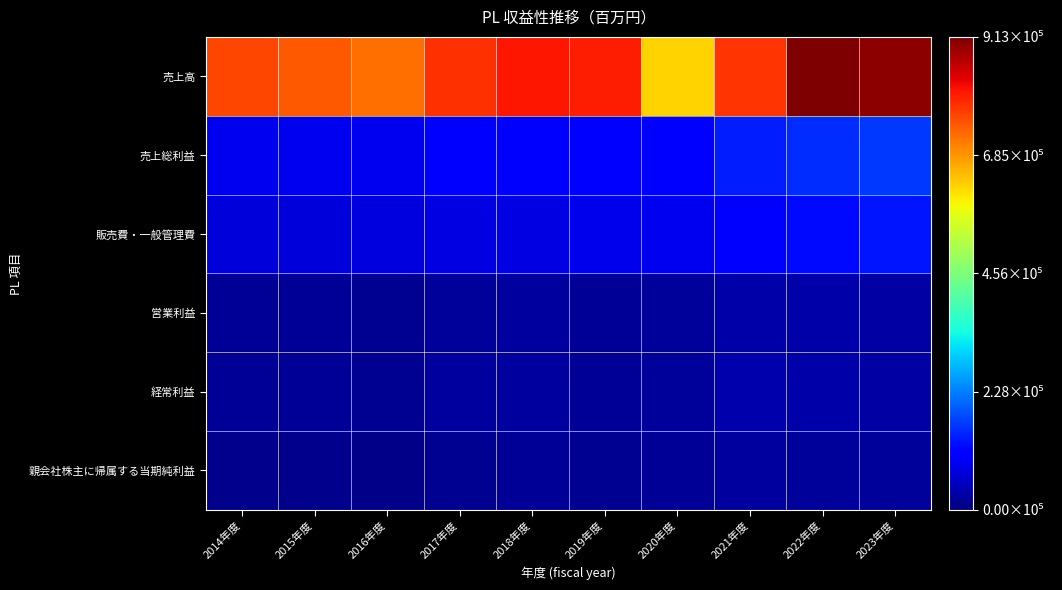

What is the smallest value displayed?

10331.0